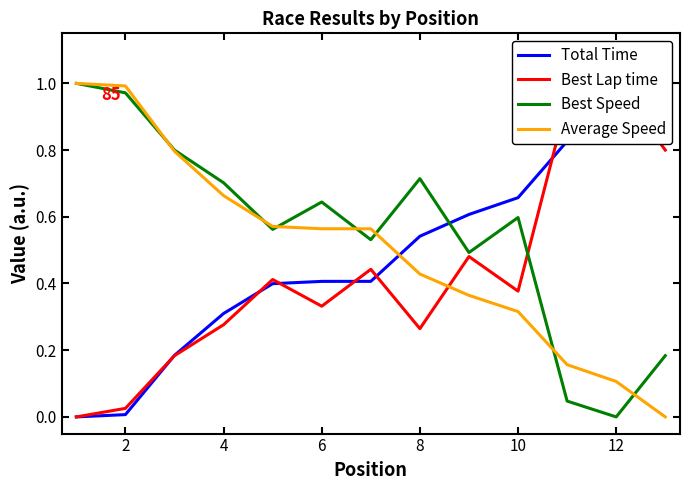

Rank the series by their maximum value, from lowest to highest.

Best Speed, Average Speed, Best Lap time, Total Time